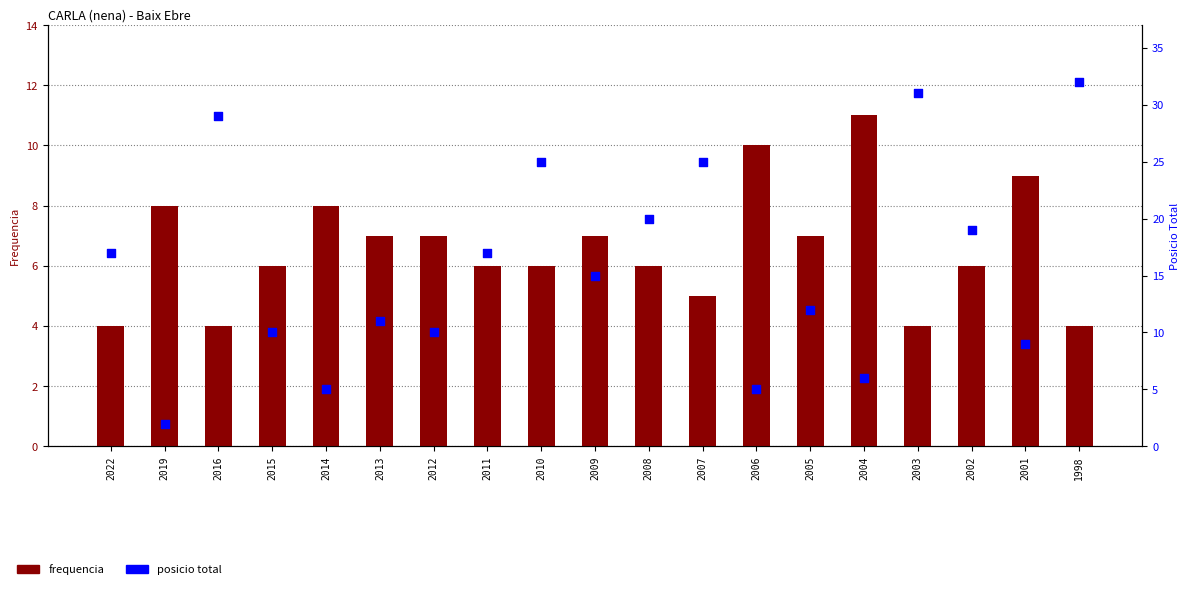

Is the value of frequencia at 2004 greater than the value of posicio total at 2001?

Yes